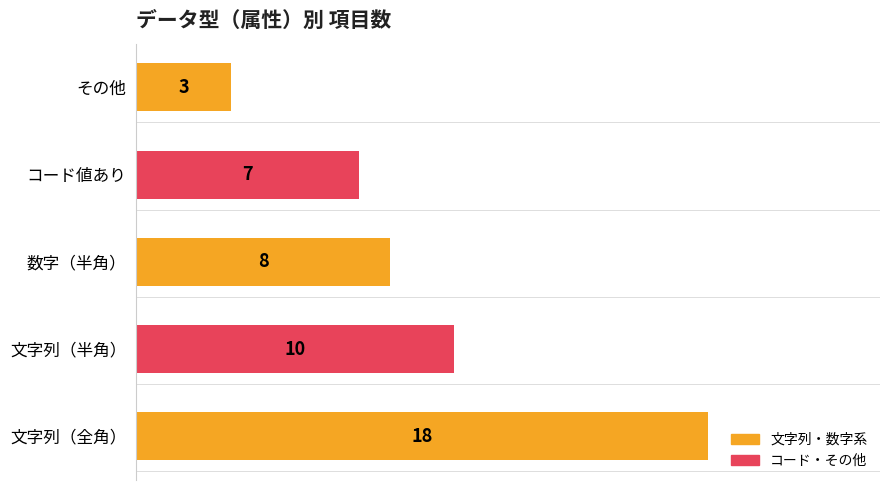

What is the smallest value displayed?

3